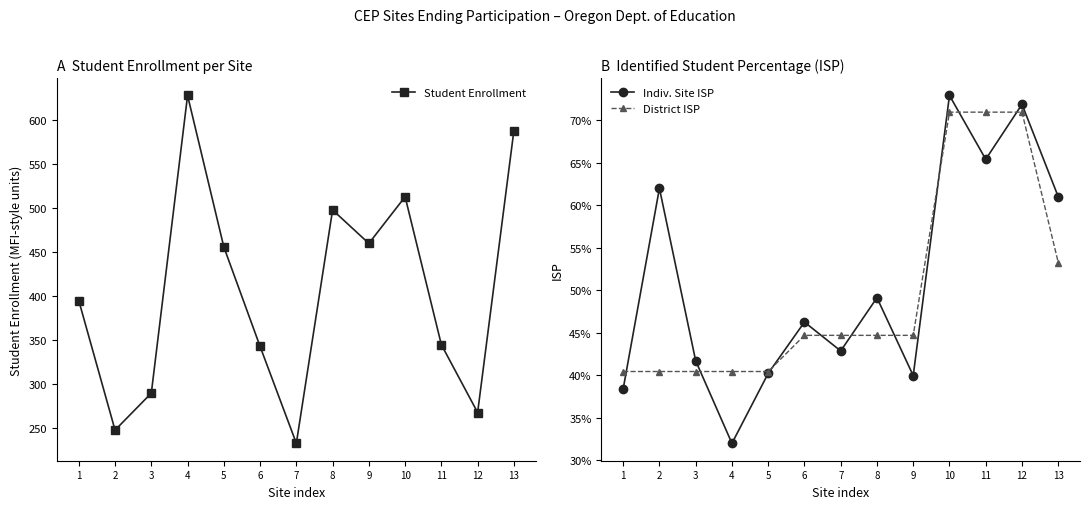

What is the sum of all Student Enrollment values?

5265